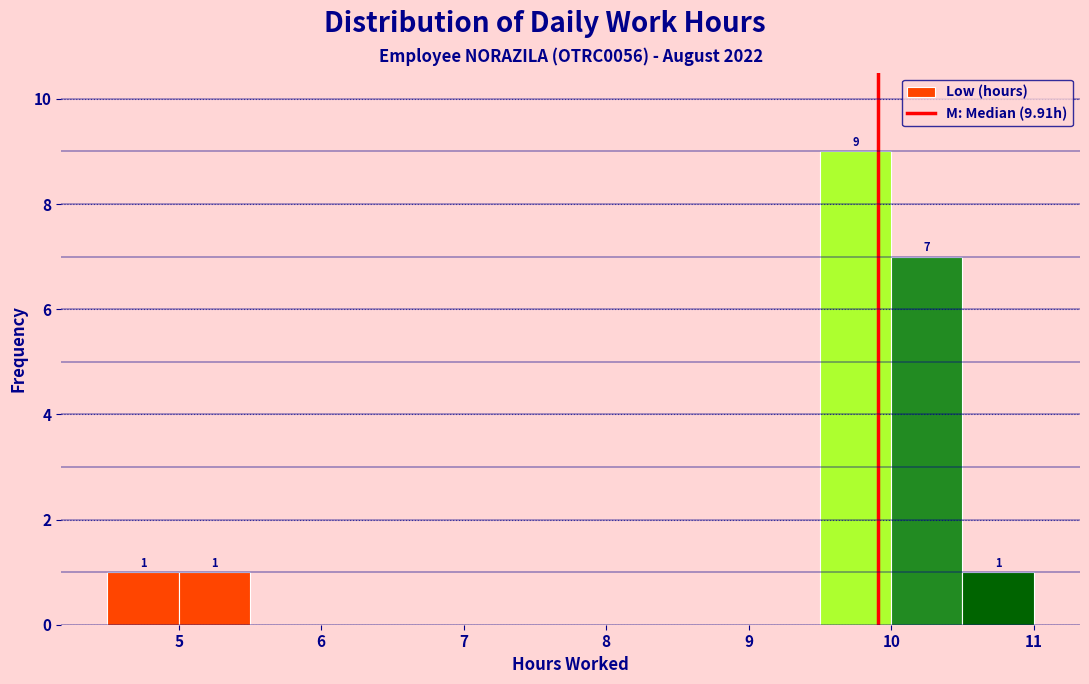

Over which range of the x-axis is the bar tallest?

9.5 to 10.0